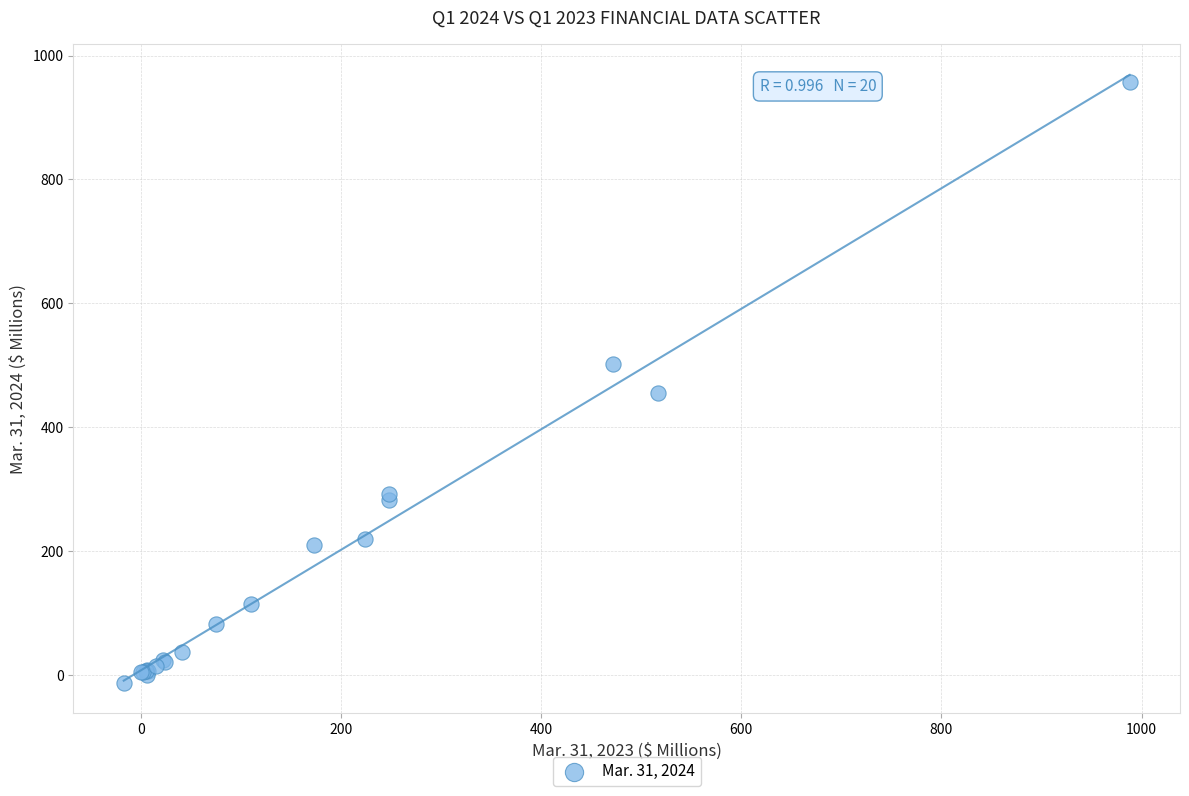

What Y value in the scatter plot is closest to 472?

455.1